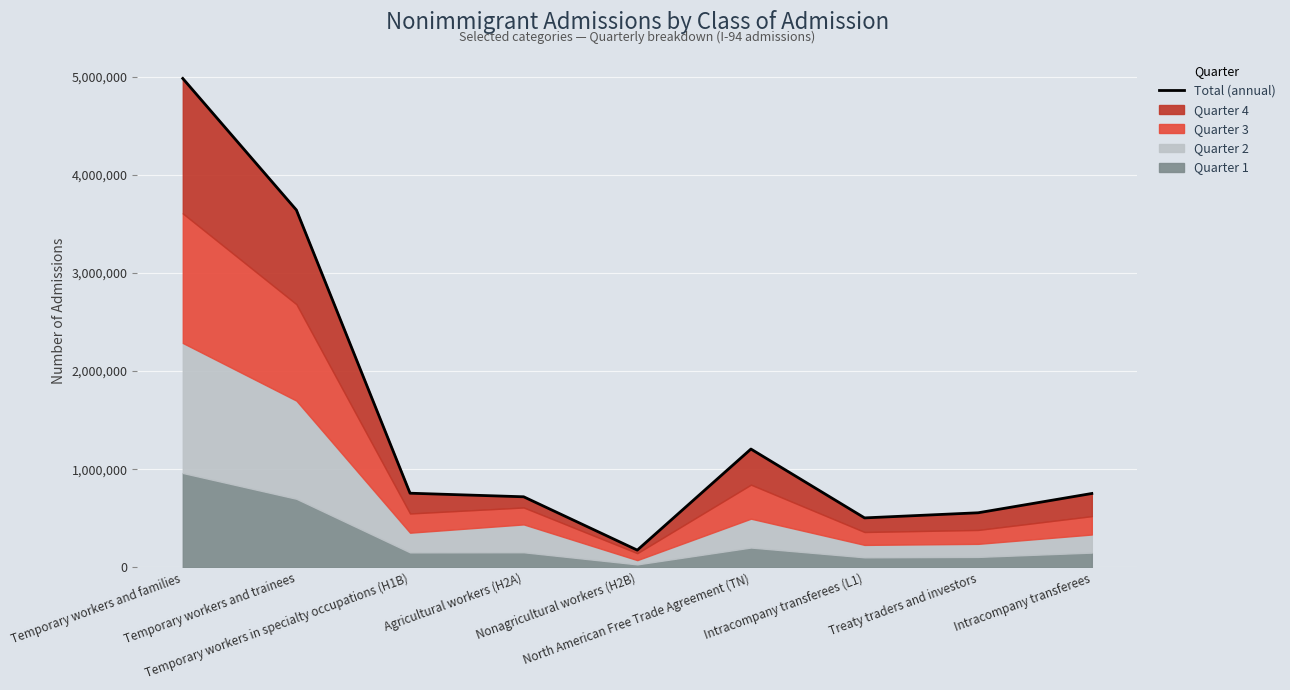

Which has a higher value, Intracompany transferees or Treaty traders and investors?

Intracompany transferees